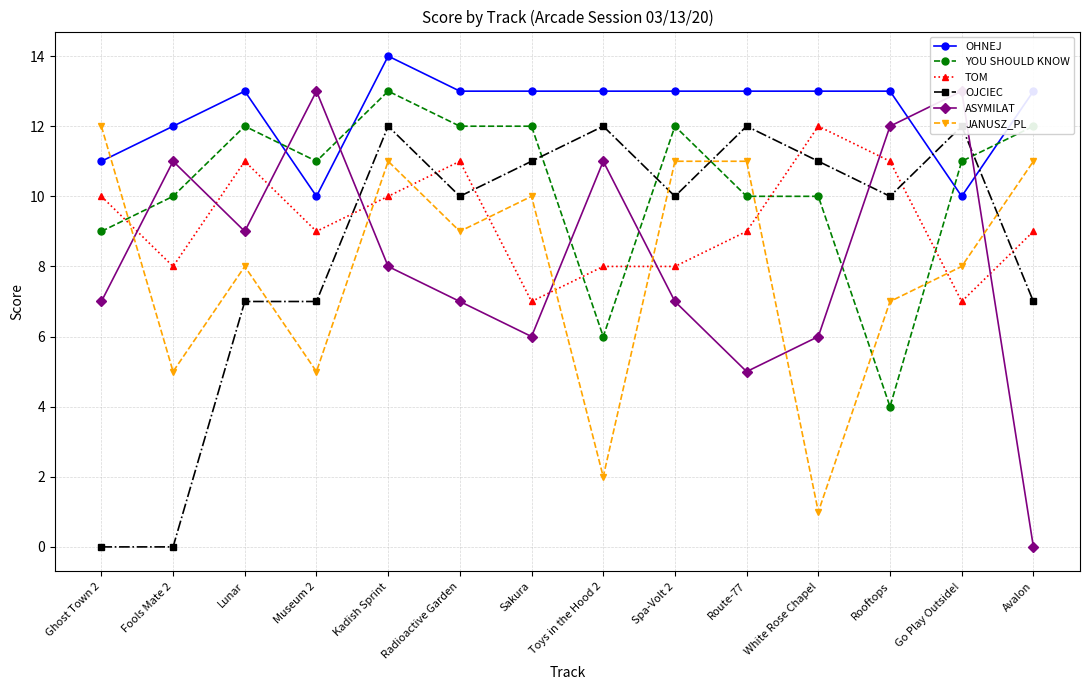

Rank the series by their maximum value, from highest to lowest.

OHNEJ, YOU SHOULD KNOW, ASYMILAT, TOM, OJCIEC, JANUSZ_PL